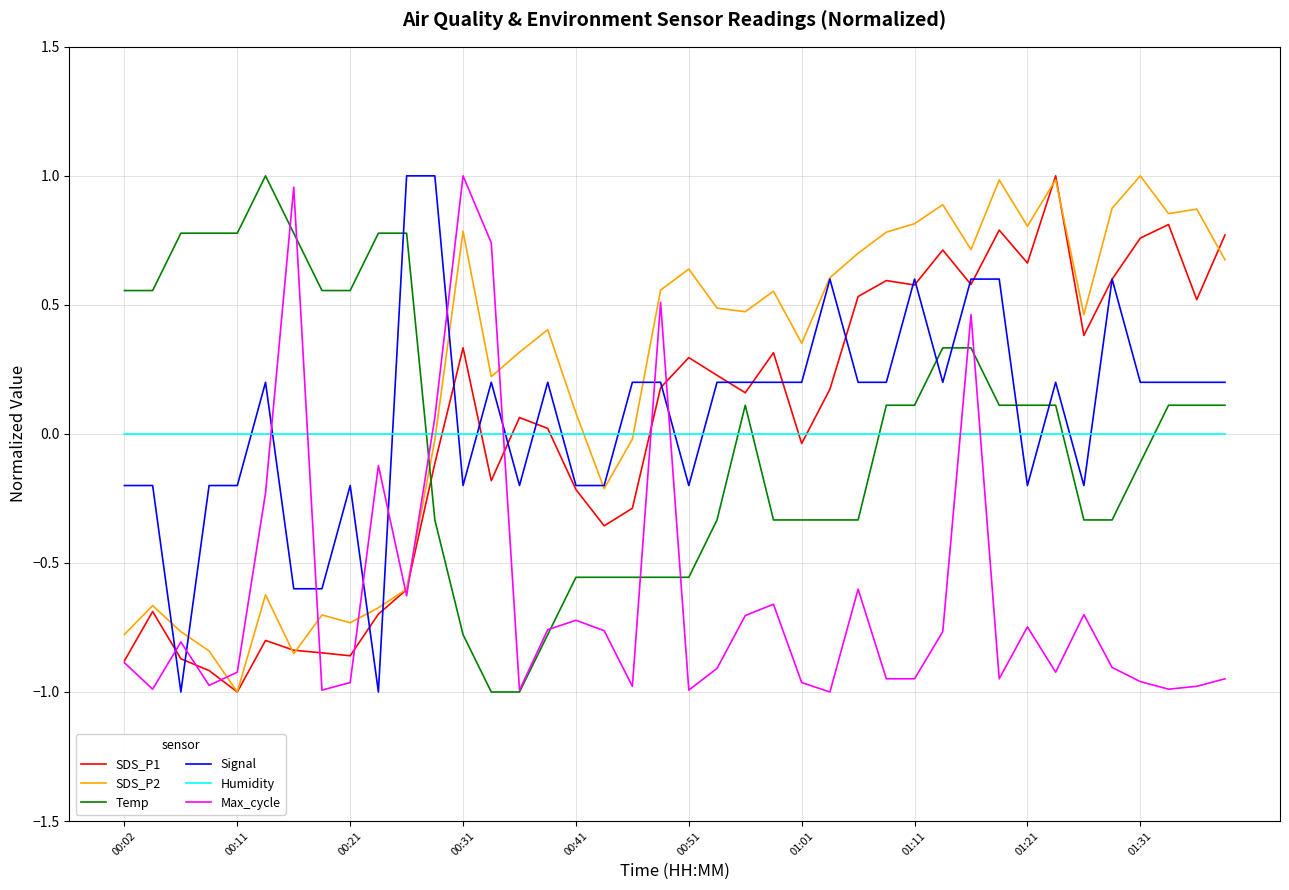

Which series has the largest total across all categories?

SDS_P2